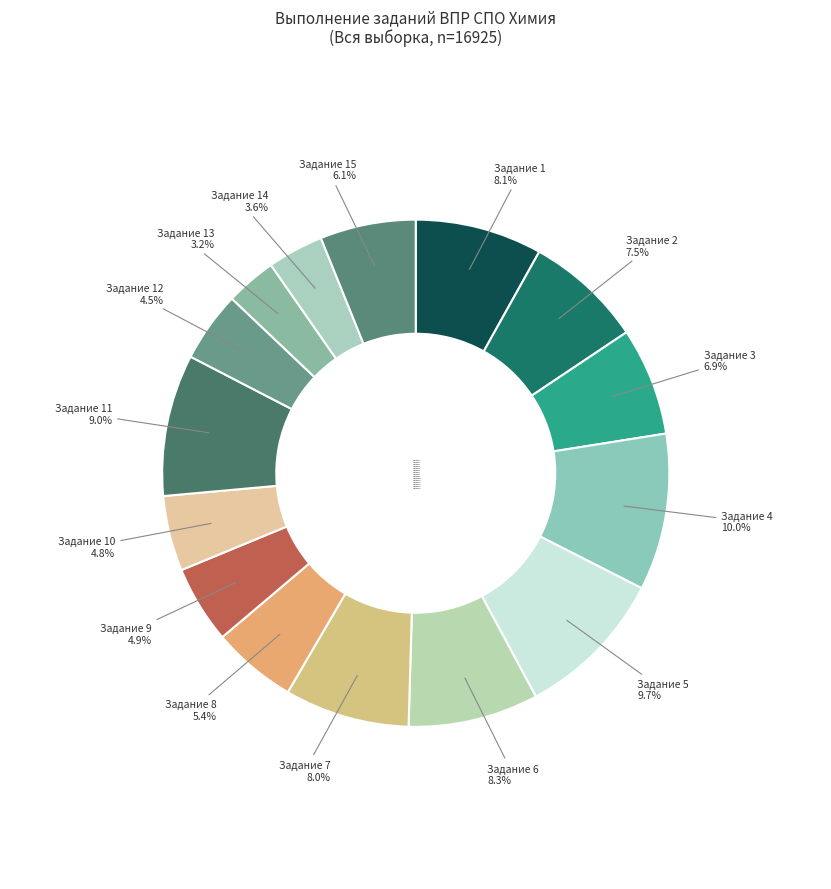

Which has a higher value, Задание 4 or Задание 7?

Задание 4